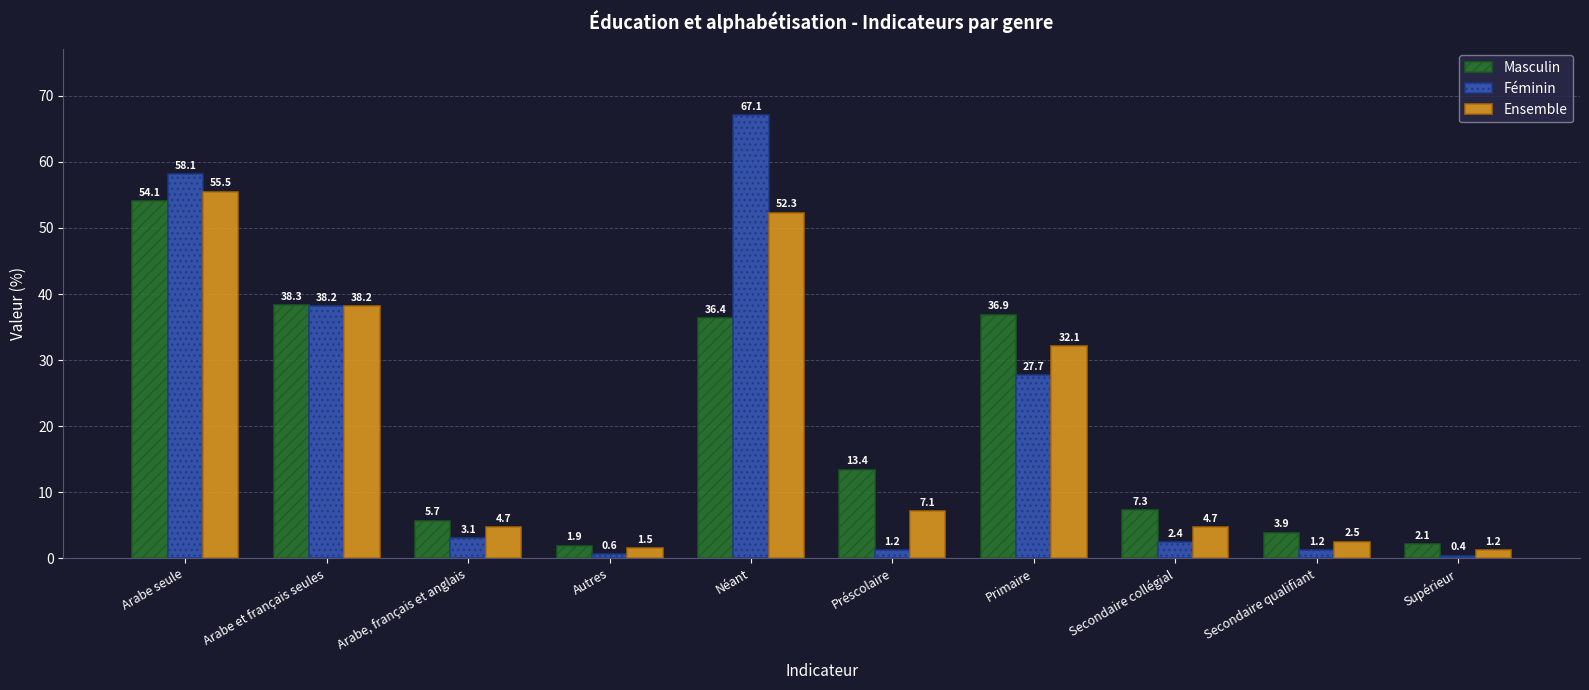

How many bars are there in each group?

3